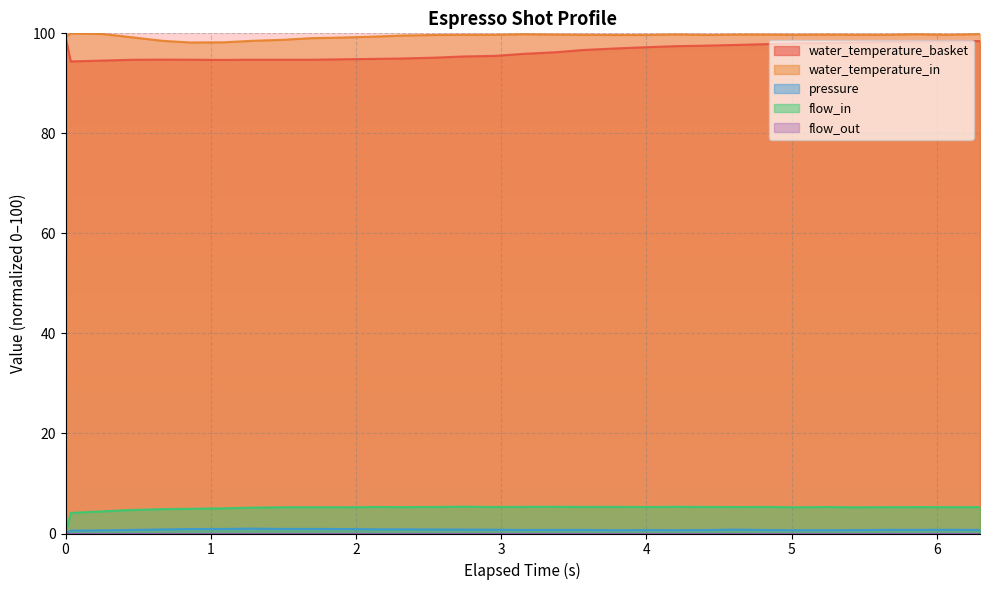

Count the number of data series in this chart.

5